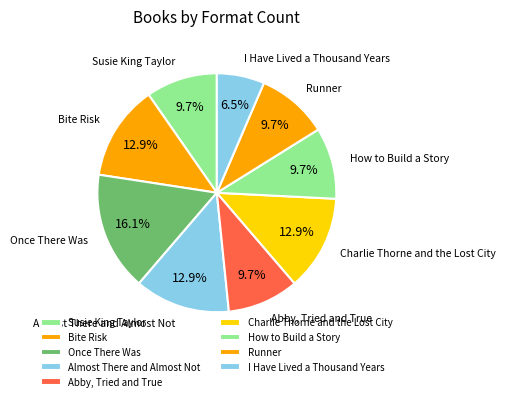

To the nearest percent, what is the combined percentage of How to Build a Story and I Have Lived a Thousand Years?

16%